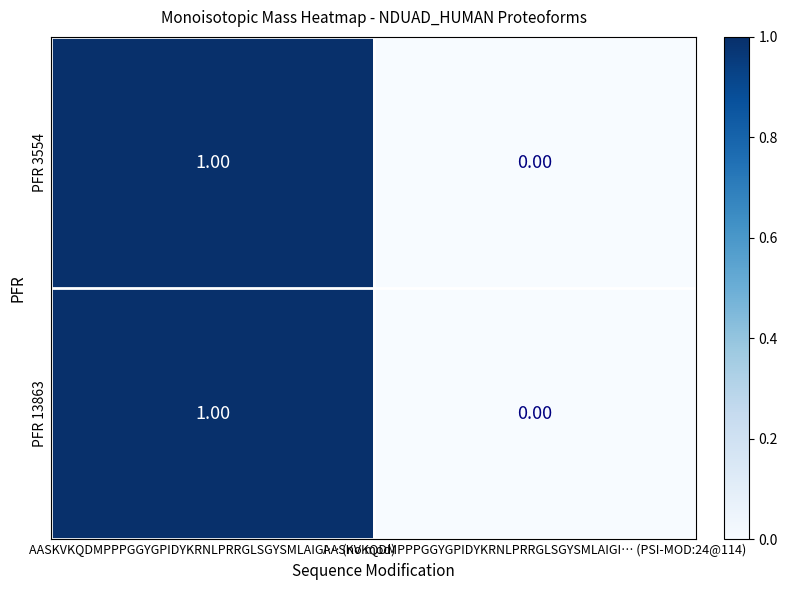

At which category is the sum across all series the highest?

AASKVKQDMPPPGGYGPIDYKRNLPRRGLSGYSMLAIGI… (no mod)